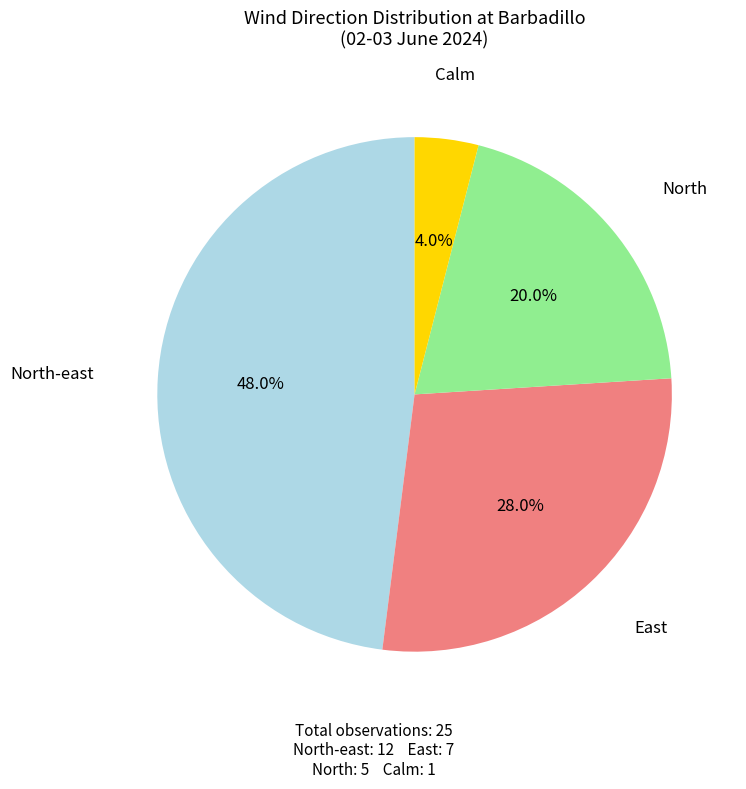

How many segments does this pie chart have?

4